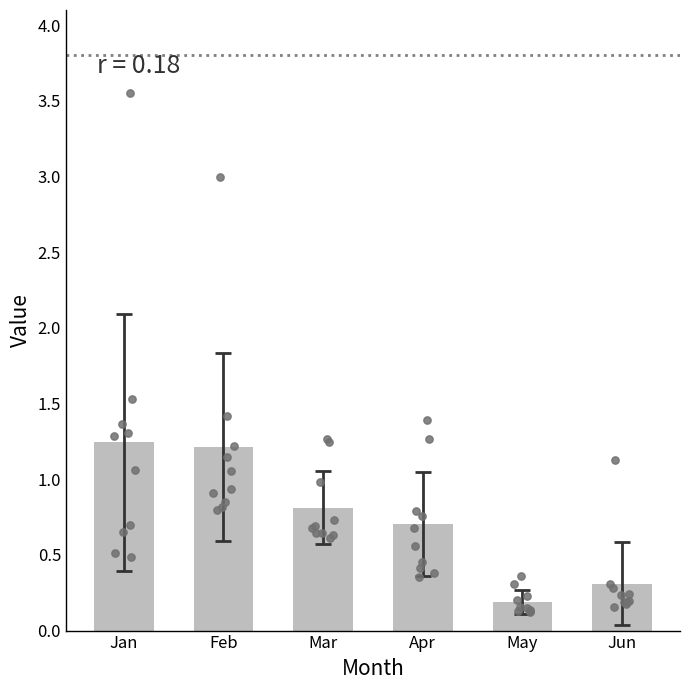

Is the value of Apr at pct55 greater than the value of Mar at pct55?

No